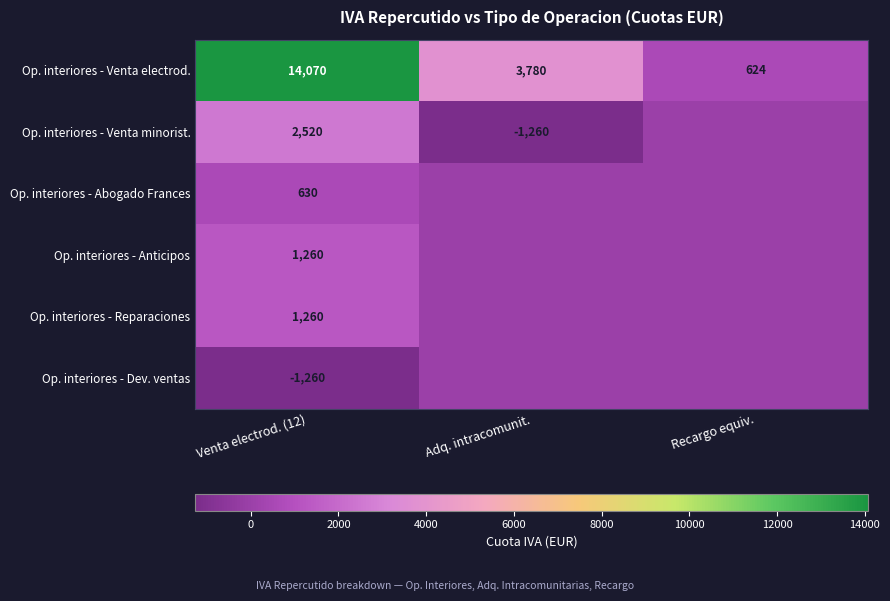

True or false: Op. interiores - Reparaciones has a value of 1646 at Venta electrod. (12).

False